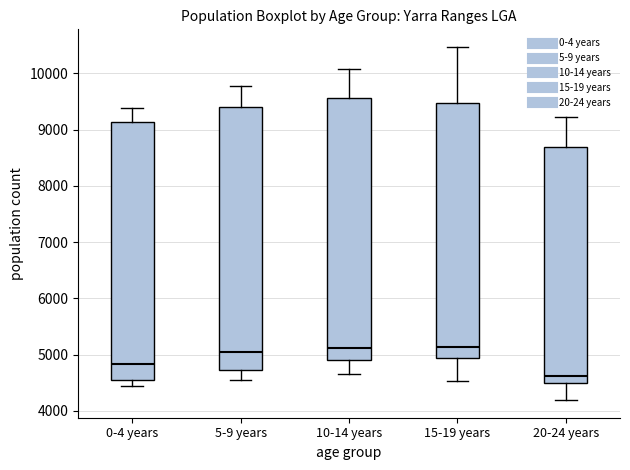

Reading left to right, read every box against the y-axis: the position of its median line, the range the box covers, and the ends of its whiskers. The values are not printed on the chart, so give them approximately, as read against the axis.

0-4 years: median 4800, box 4600 to 9100, whiskers 4400 to 9400
5-9 years: median 5000, box 4700 to 9400, whiskers 4500 to 9800
10-14 years: median 5100, box 4900 to 9600, whiskers 4700 to 10100
15-19 years: median 5100, box 4900 to 9500, whiskers 4500 to 10500
20-24 years: median 4600, box 4500 to 8700, whiskers 4200 to 9200